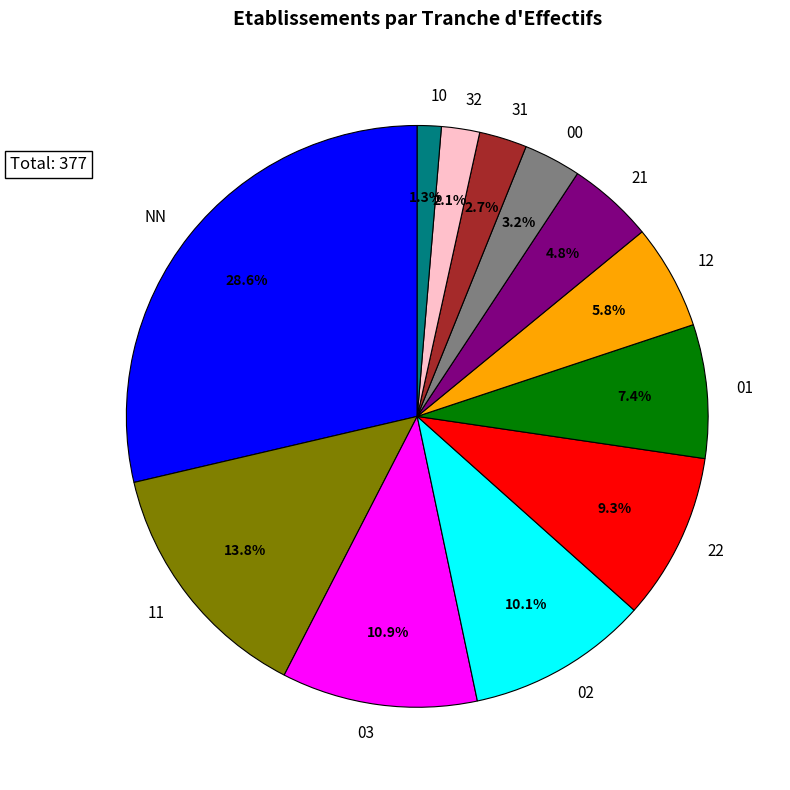

Rank the categories by value from highest to lowest.

NN, 11, 03, 02, 22, 01, 12, 21, 00, 31, 32, 10